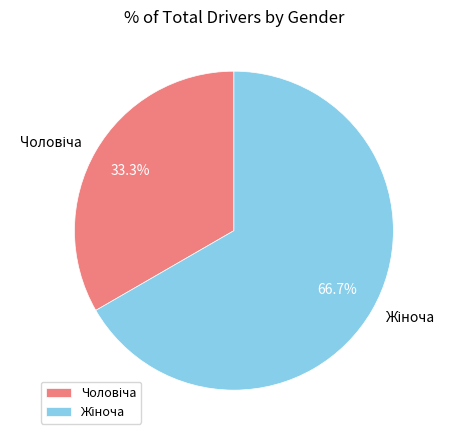

Is there a majority slice in this chart?

Yes